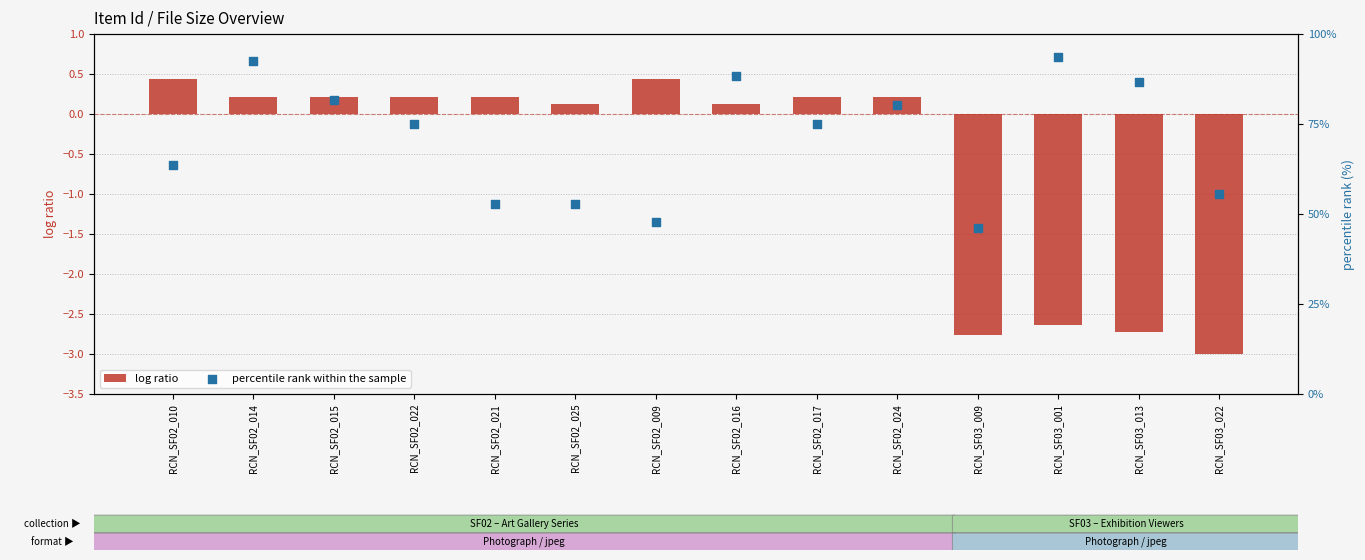

At which category is the sum across all series the highest?

RCN_SF02_014